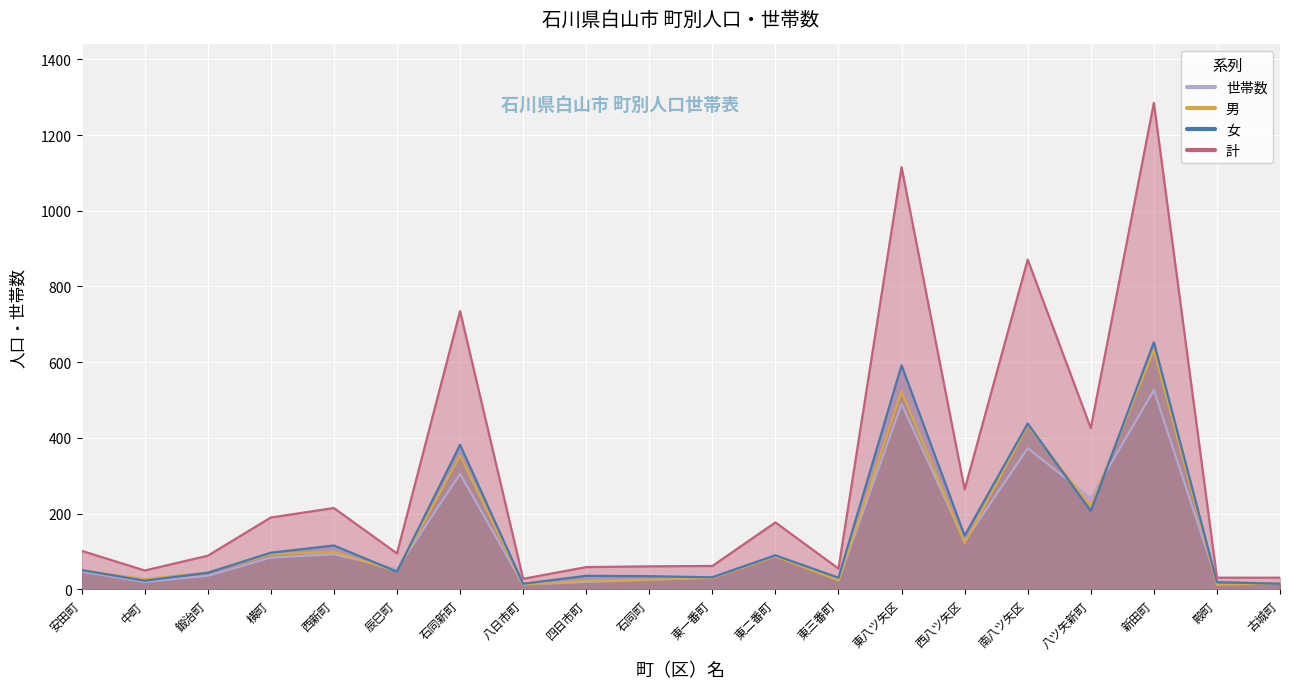

List the labels in order of 計 value, largest first.

新田町, 東八ツ矢区, 南八ツ矢区, 石同新町, 八ツ矢新町, 西八ツ矢区, 西新町, 横町, 東二番町, 安田町, 辰巳町, 鍛治町, 東一番町, 石同町, 四日市町, 東三番町, 中町, 殿町, 古城町, 八日市町